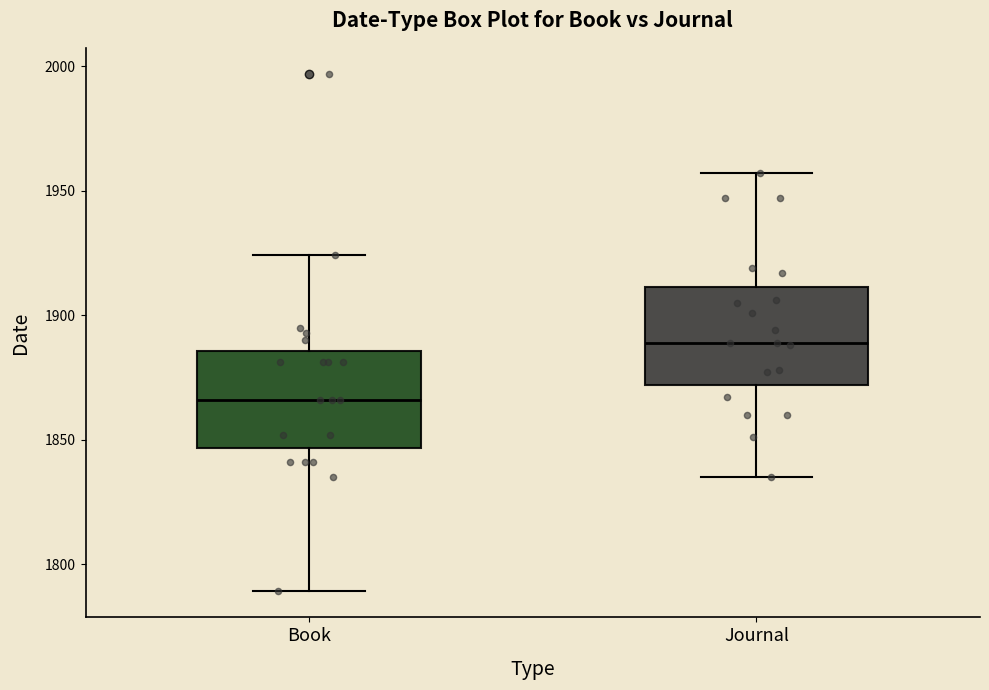

Reading left to right, transcribe this box plot: for each box, give where its median line is, the range the box spans, and where its two whiskers end, as read against the y-axis. The values are not printed on the chart, so give them approximately, as read against the axis.

Book: median 1865, box 1845 to 1885, whiskers 1790 to 1925
Journal: median 1890, box 1870 to 1910, whiskers 1835 to 1955